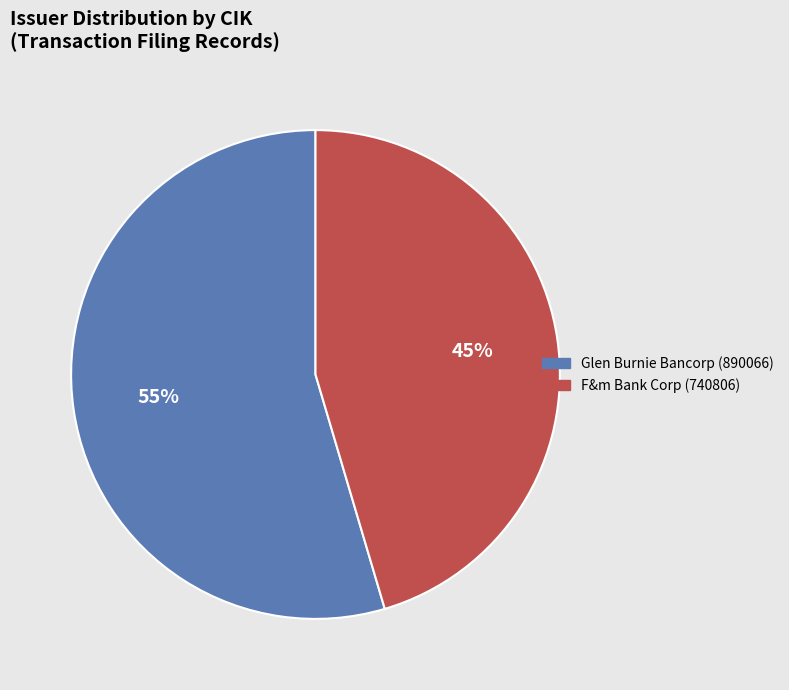

How many segments does this pie chart have?

2